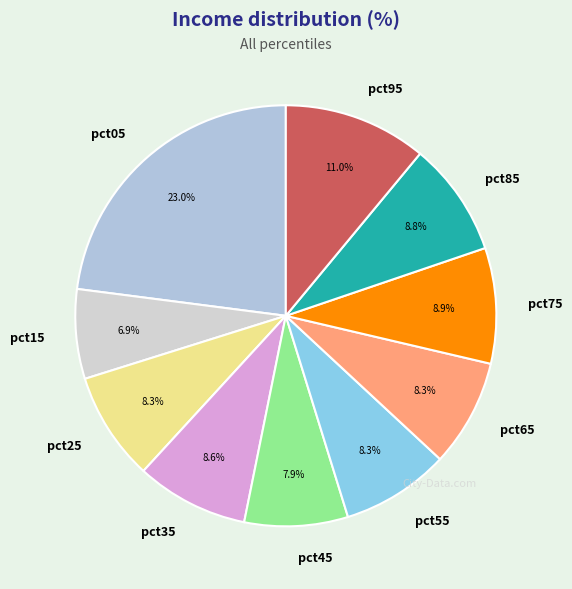

Is there any slice that represents more than half of the pie?

No